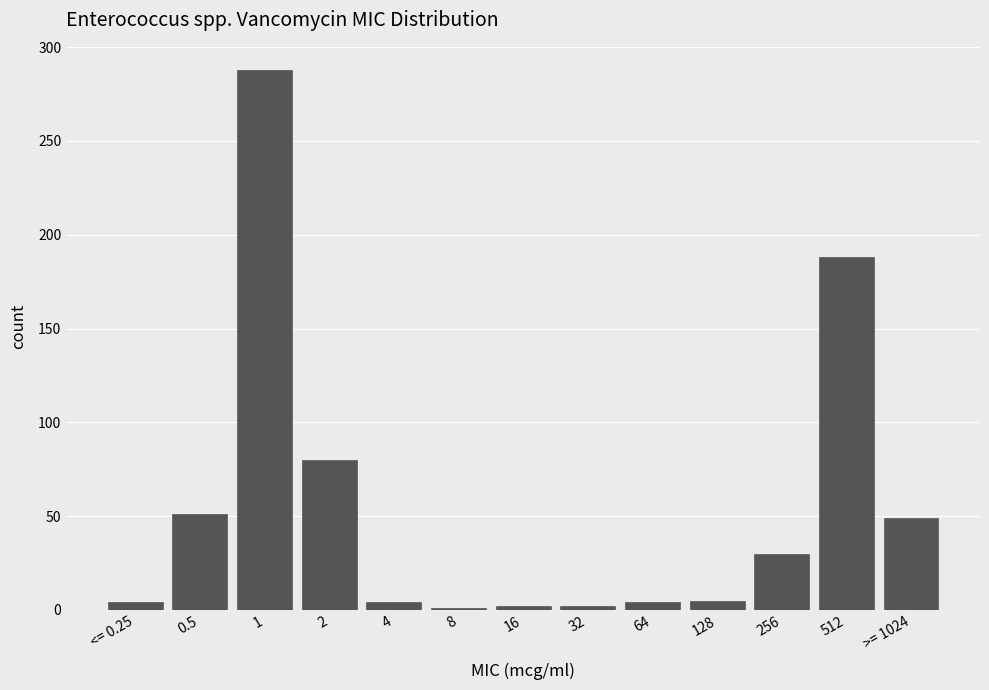

What is the label of the 11th bar from the left?

256